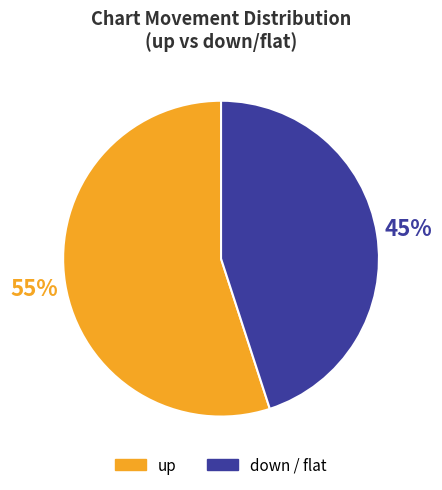

Is there a majority slice in this chart?

Yes